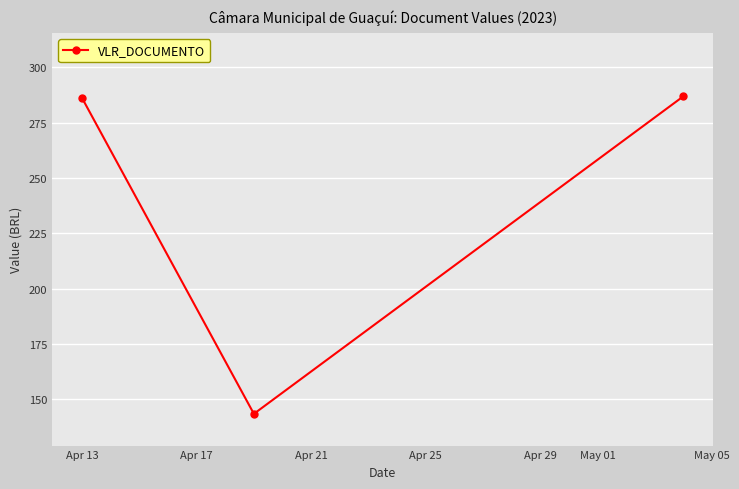

What is the sum of all values?

716.3